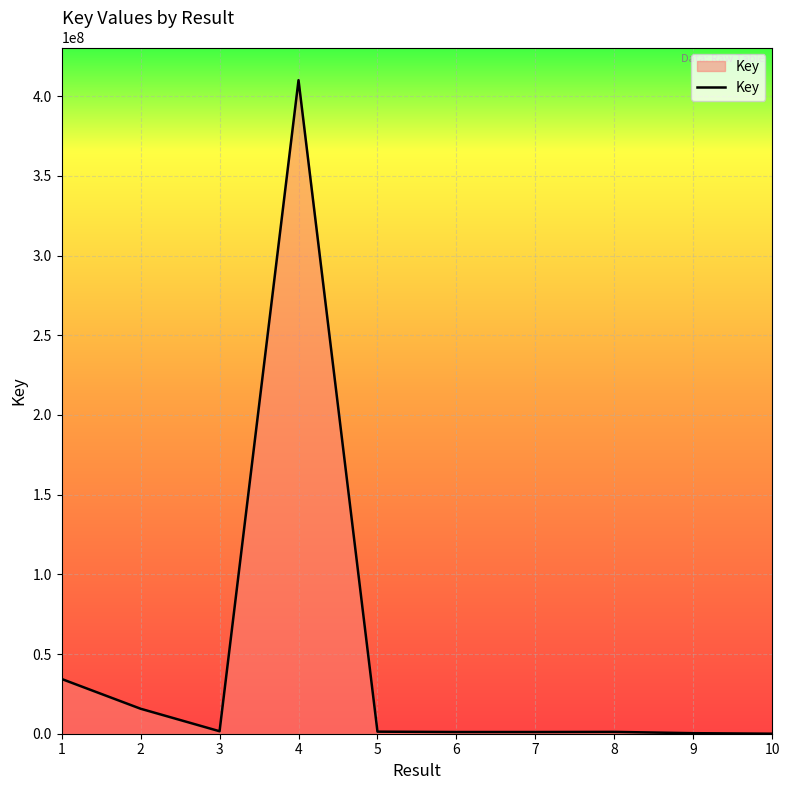

Is it true that the value at 4 is 410049899?

True